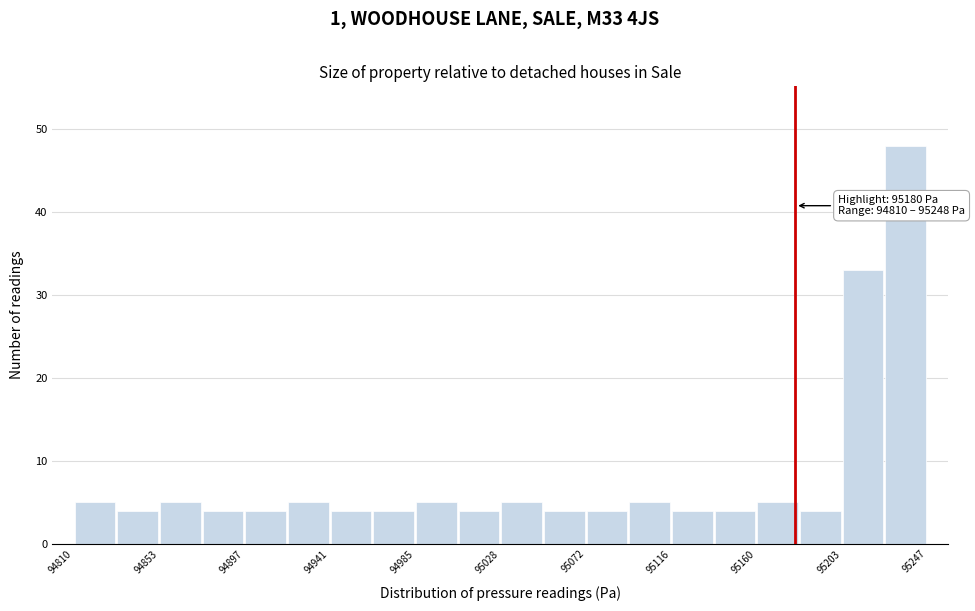

Over which range of the x-axis is the bar tallest?

95225 to 95250